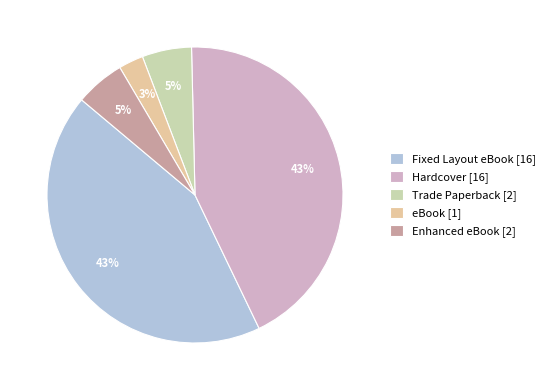

How many segments does this pie chart have?

5